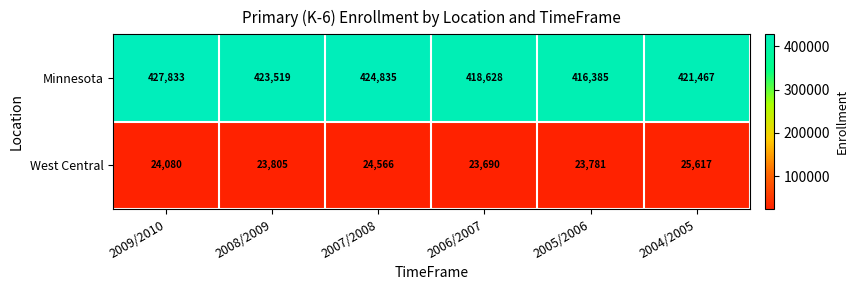

What is the maximum value for Minnesota?

427833